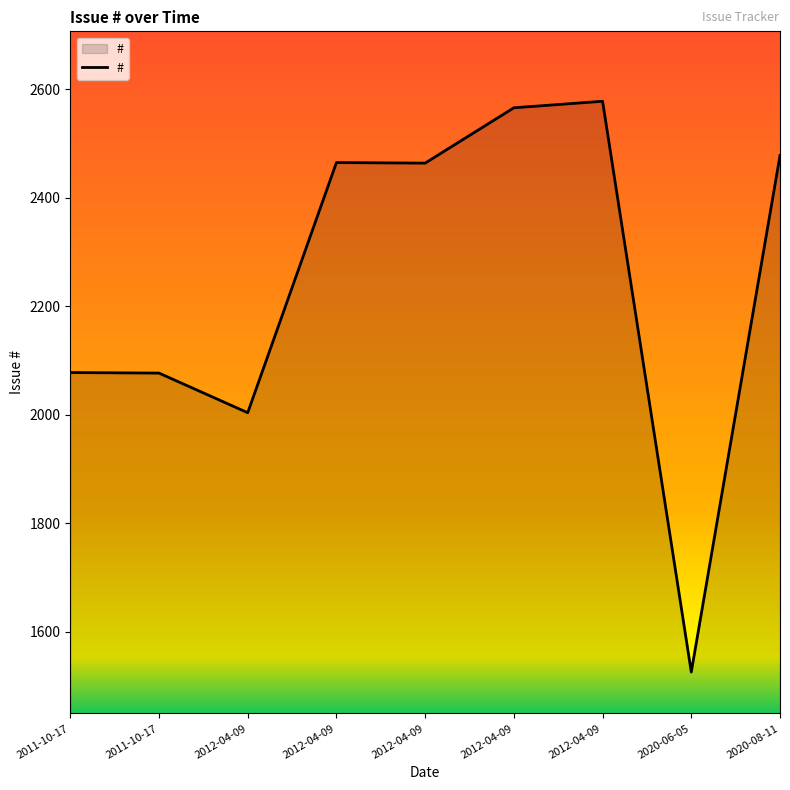

Count the number of categories in the chart.

9